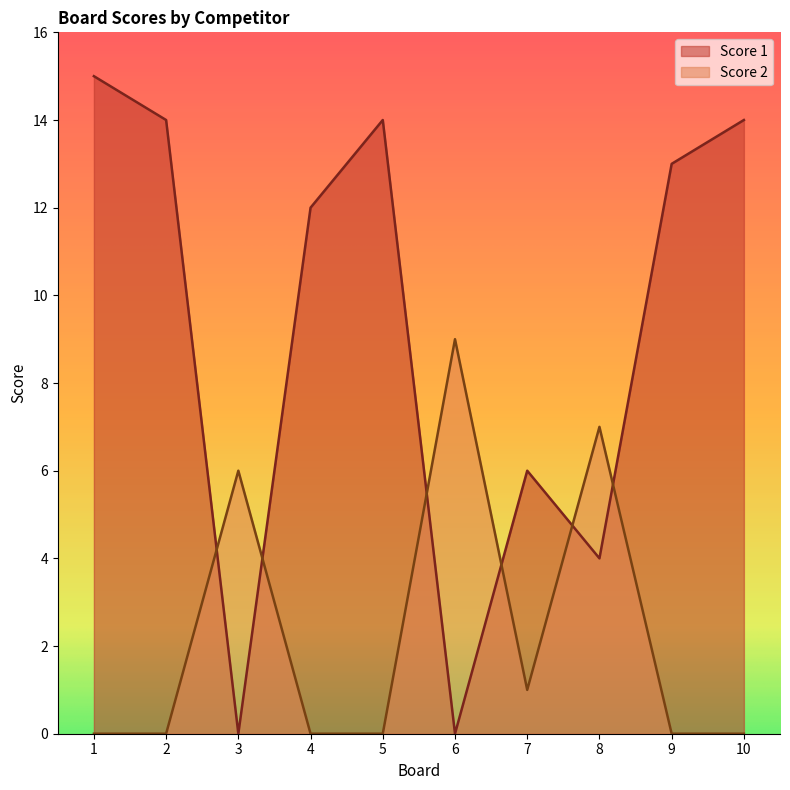

What is the difference between the Score 2 values at 8 and 10?

7